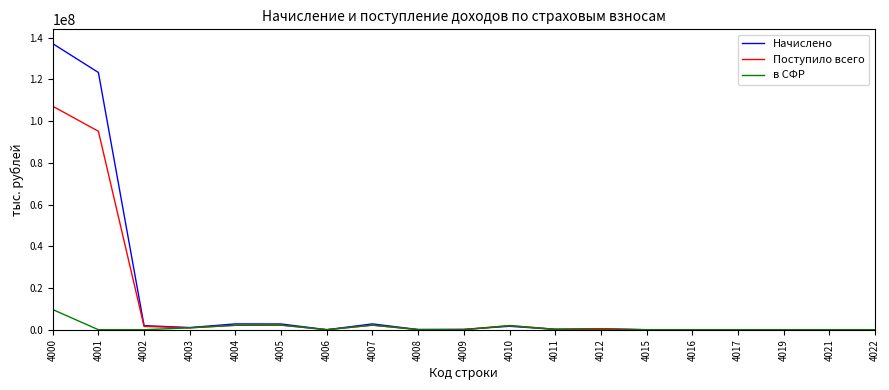

Does the chart display data point markers on the line(s)?

No